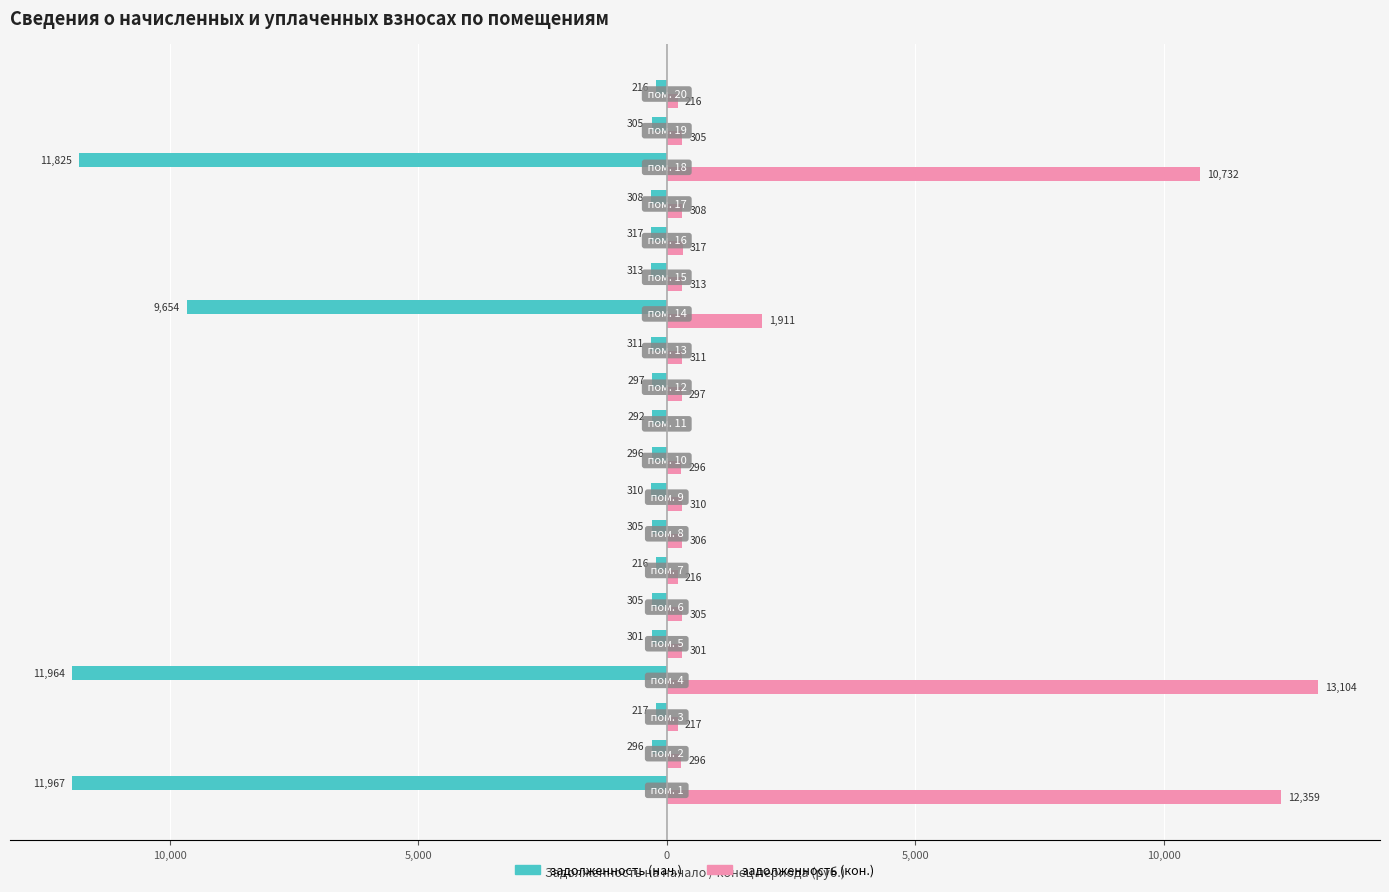

What are all the series names shown in the legend?

задолженность (нач.), задолженность (кон.)